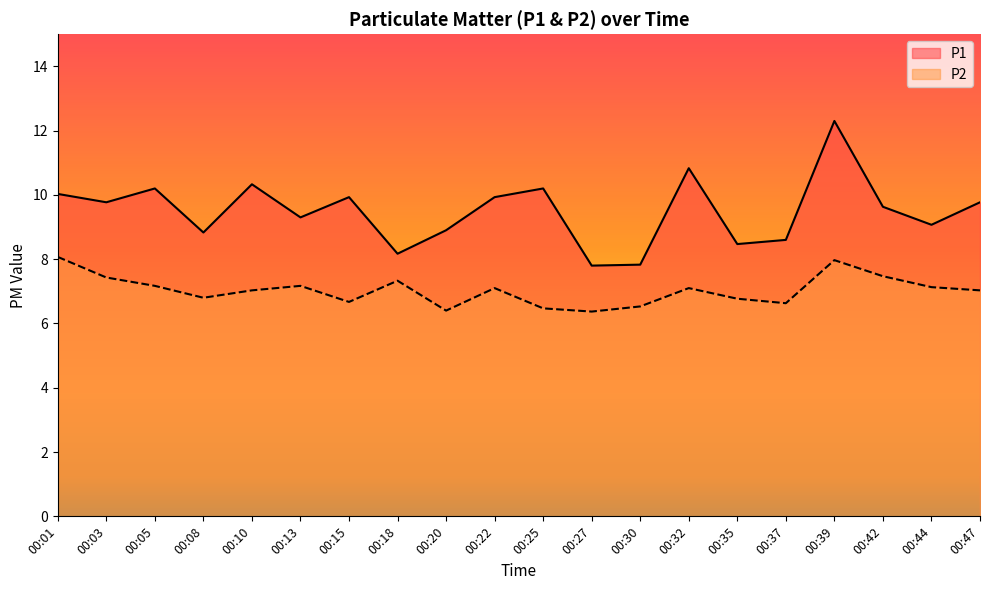

Reading left to right, what are all the values shown in this chart?

P1: 10.0	9.8	10.2	8.8	10.3	9.3	9.9	8.2	8.9	9.9	10.2	7.8	7.8	10.8	8.5	8.6	12.3	9.6	9.1	9.8
P2: 8.1	7.4	7.2	6.8	7.0	7.2	6.7	7.3	6.4	7.1	6.5	6.4	6.5	7.1	6.8	6.6	8.0	7.5	7.1	7.0